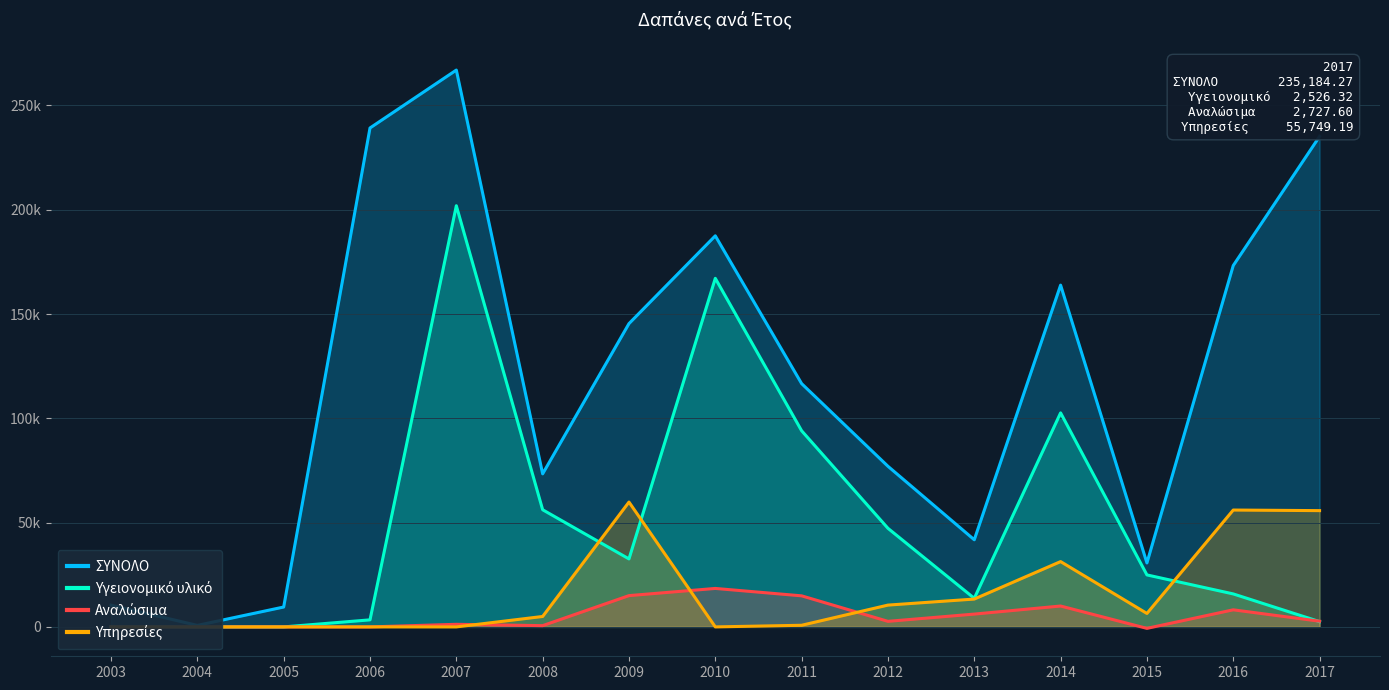

What is the spread (max minus min) of values at 2010?

187513.0